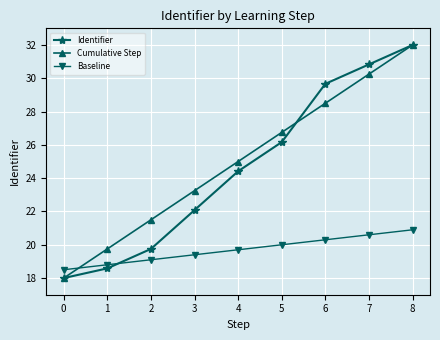

What is the minimum value for Baseline?

18.5